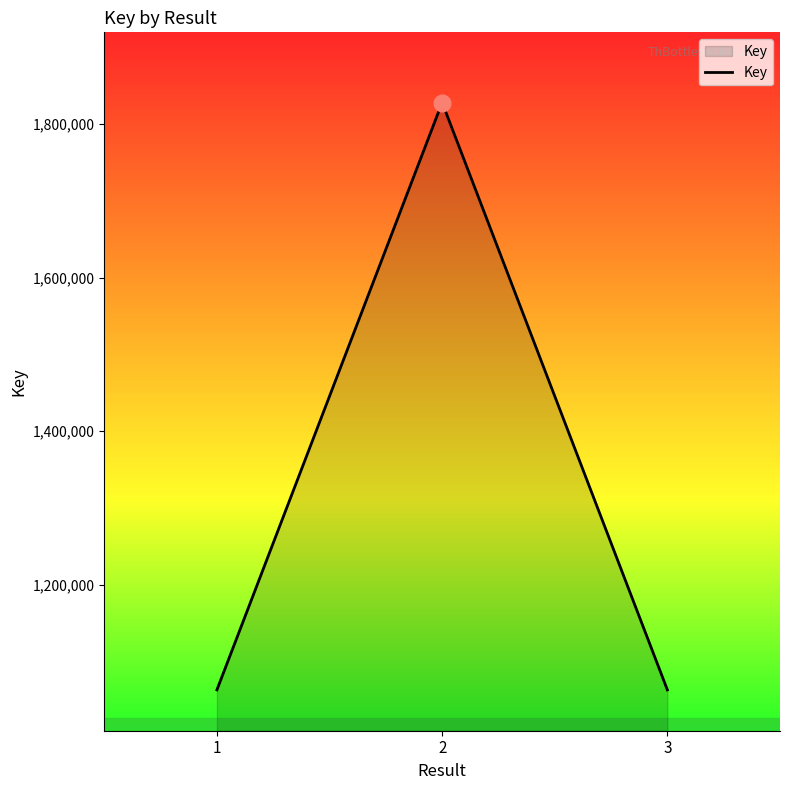

Is it true that the value at 1 is 1063196?

True